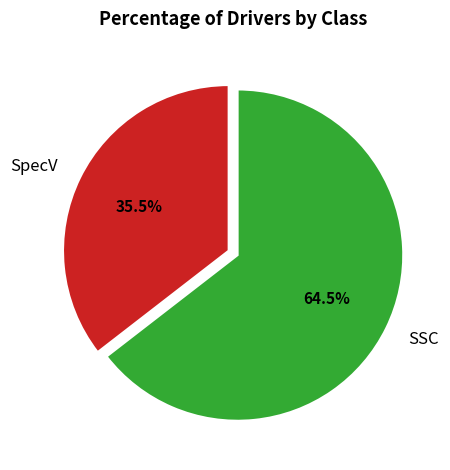

Is the sum of SpecV and SSC greater than half?

Yes